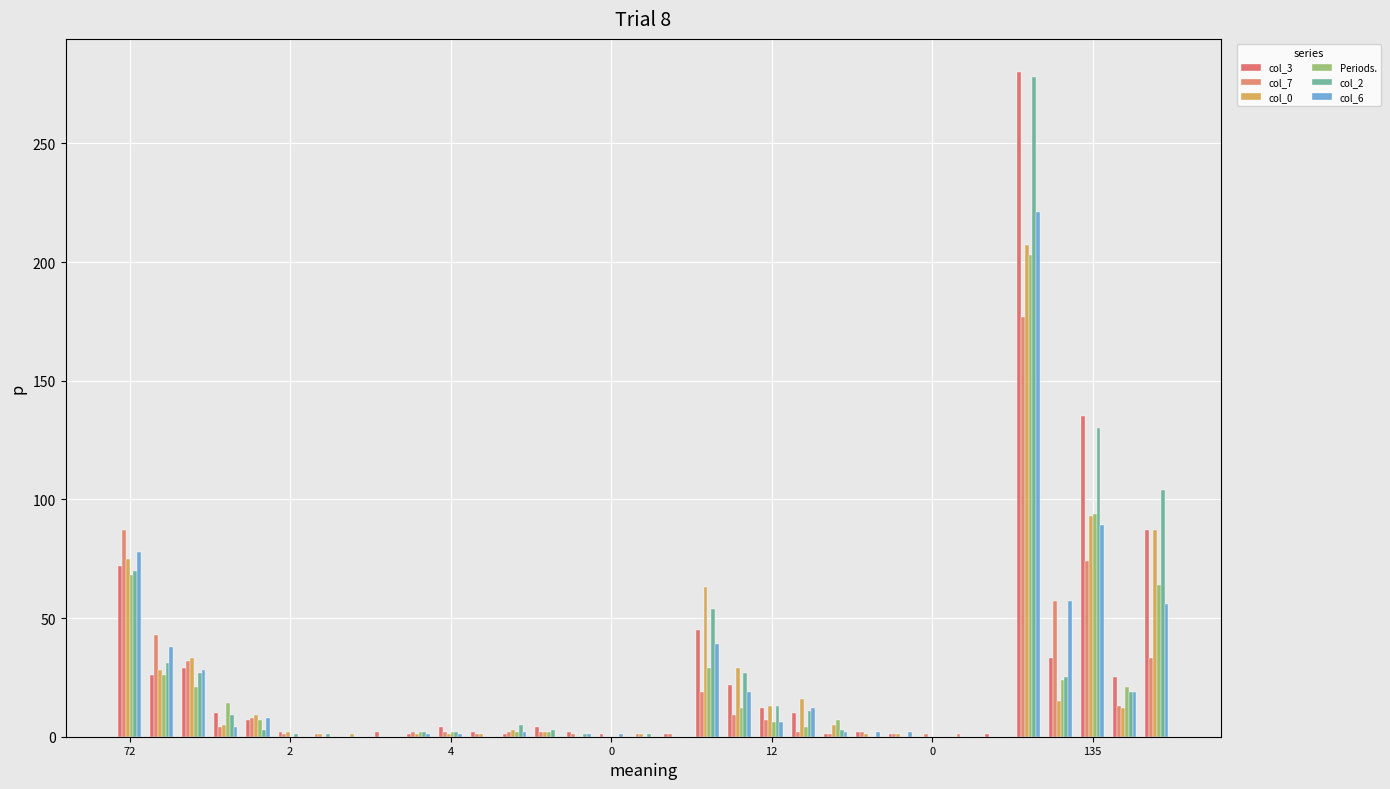

How many groups of bars are there?

33